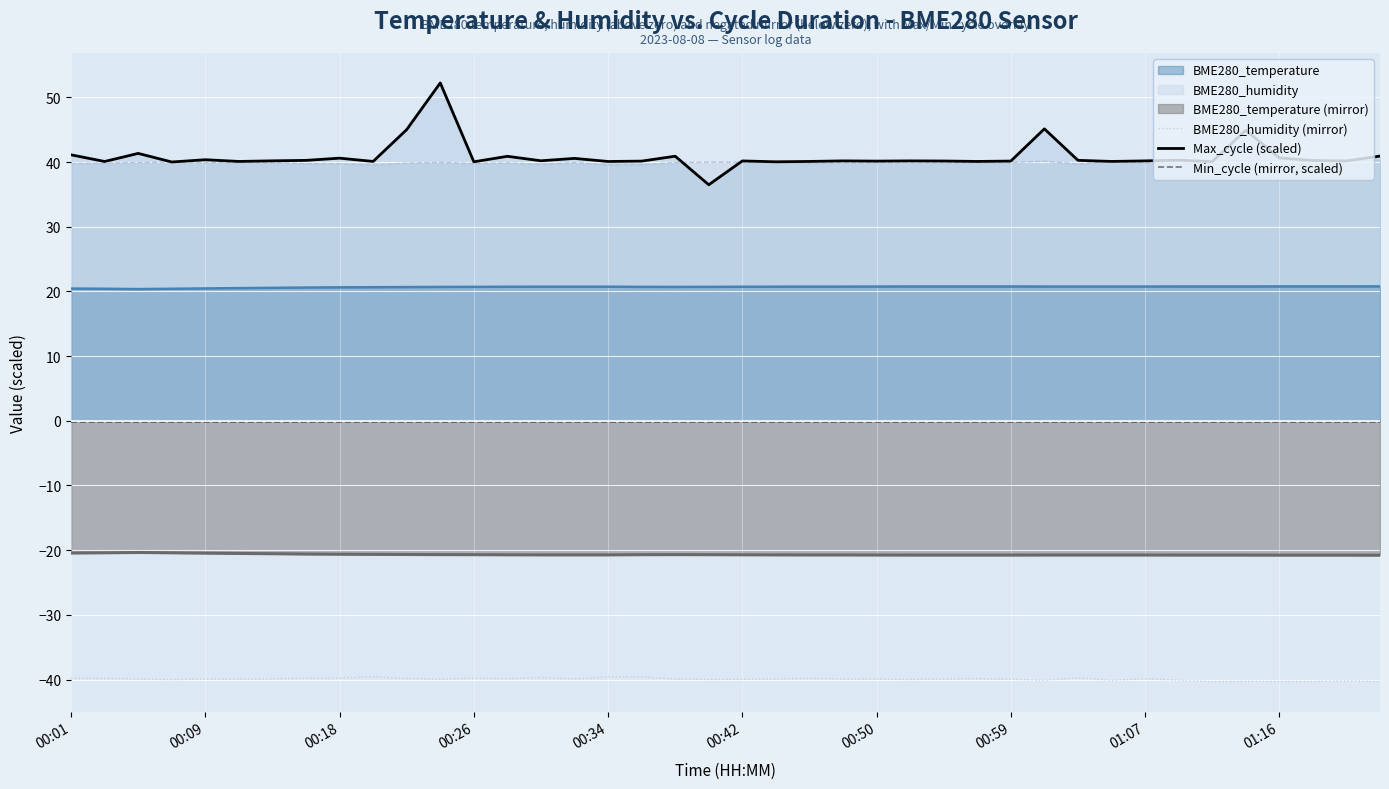

True or false: Min_cycle (mirror, scaled) and BME280_humidity intersect in this chart.

False